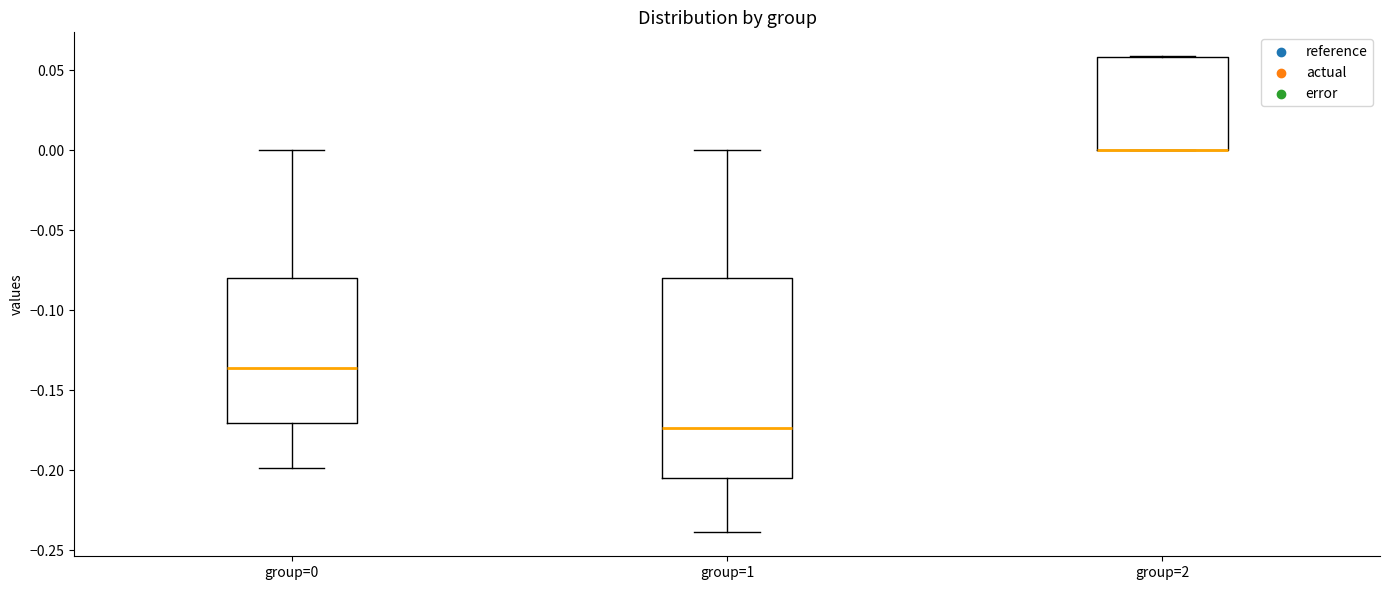

Where does the upper whisker of the box for group=1 end on the y-axis? The values are not printed on the chart, so give them approximately, as read against the axis.

0.000